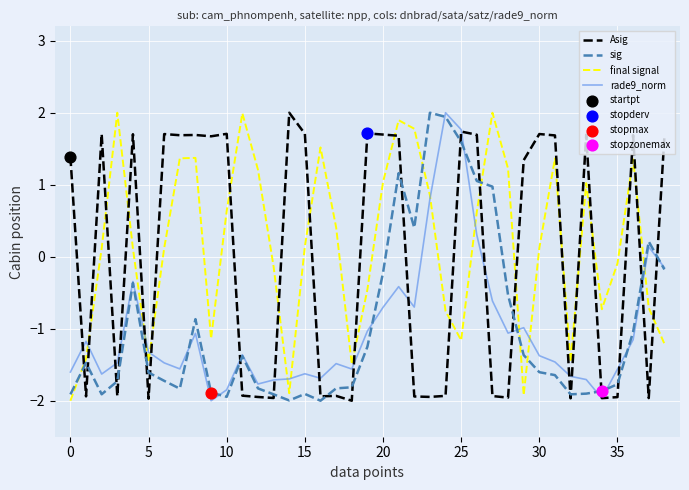

What is the highest value of the sig series?

2.0